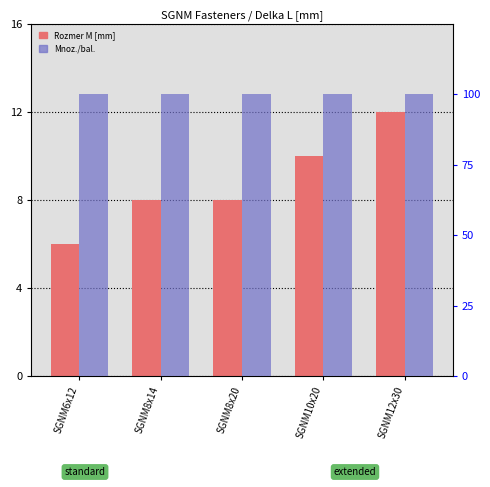

What is the spread (max minus min) of values at SGNM12x30?

88